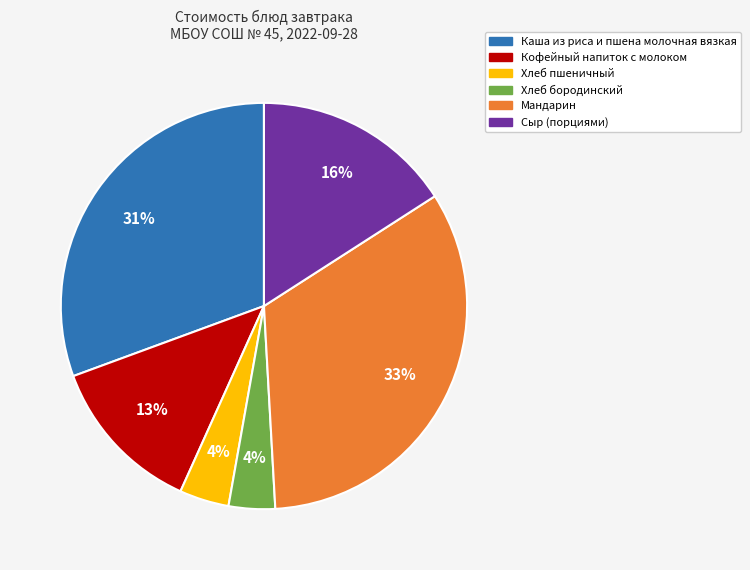

True or false: Мандарин accounts for 39% of the total.

False